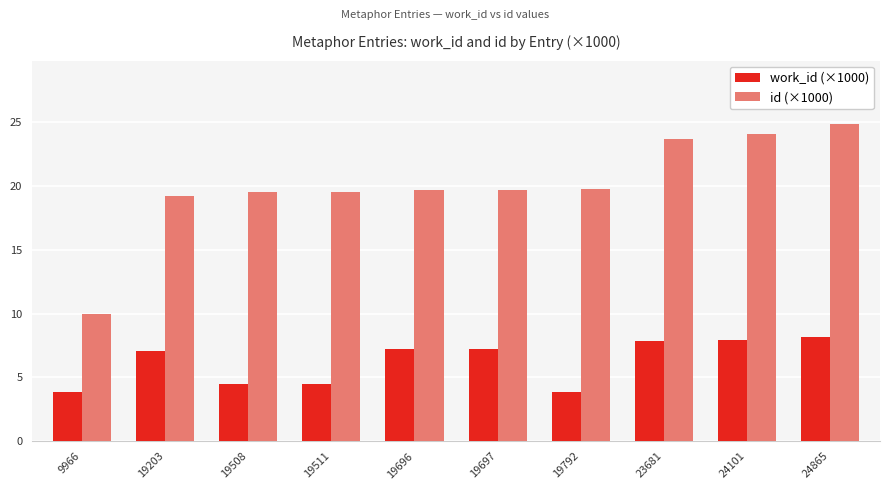

What is the greatest value displayed?

24.9